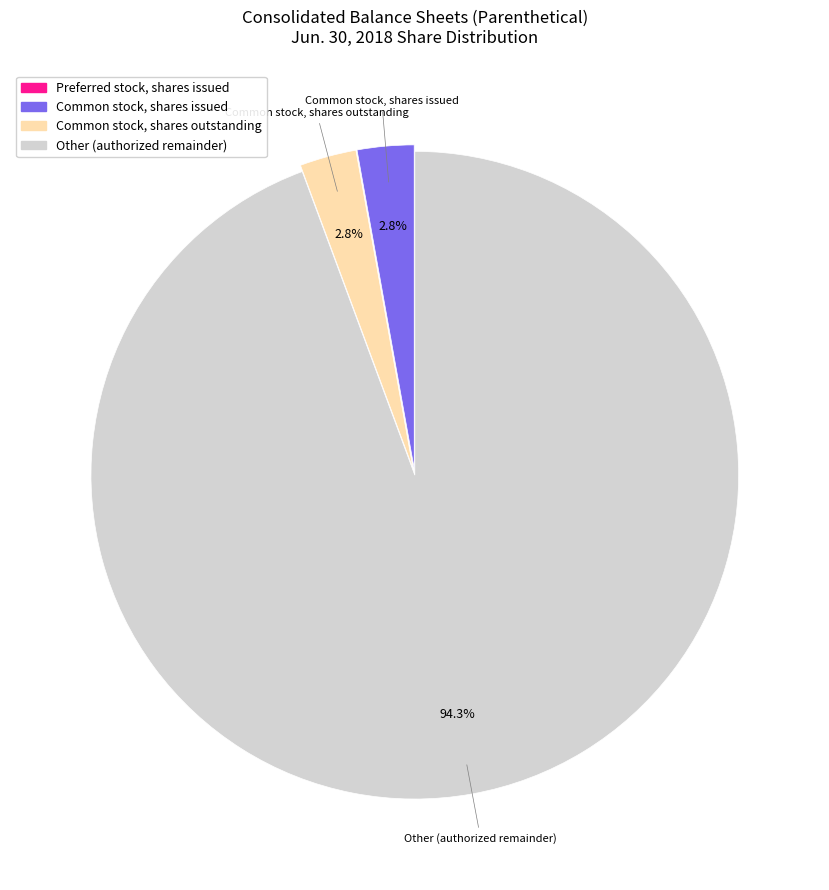

Is there any slice that represents more than half of the pie?

Yes